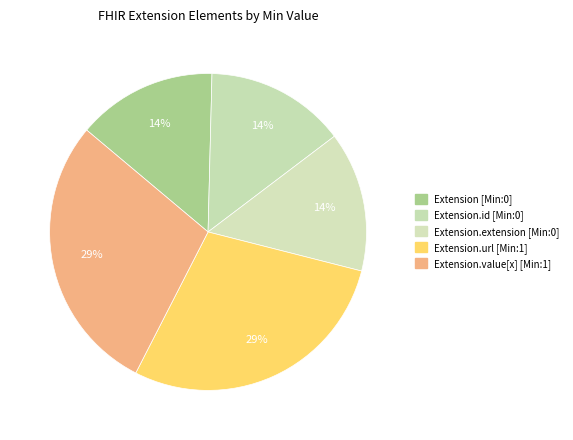

Is there any slice that represents more than half of the pie?

No